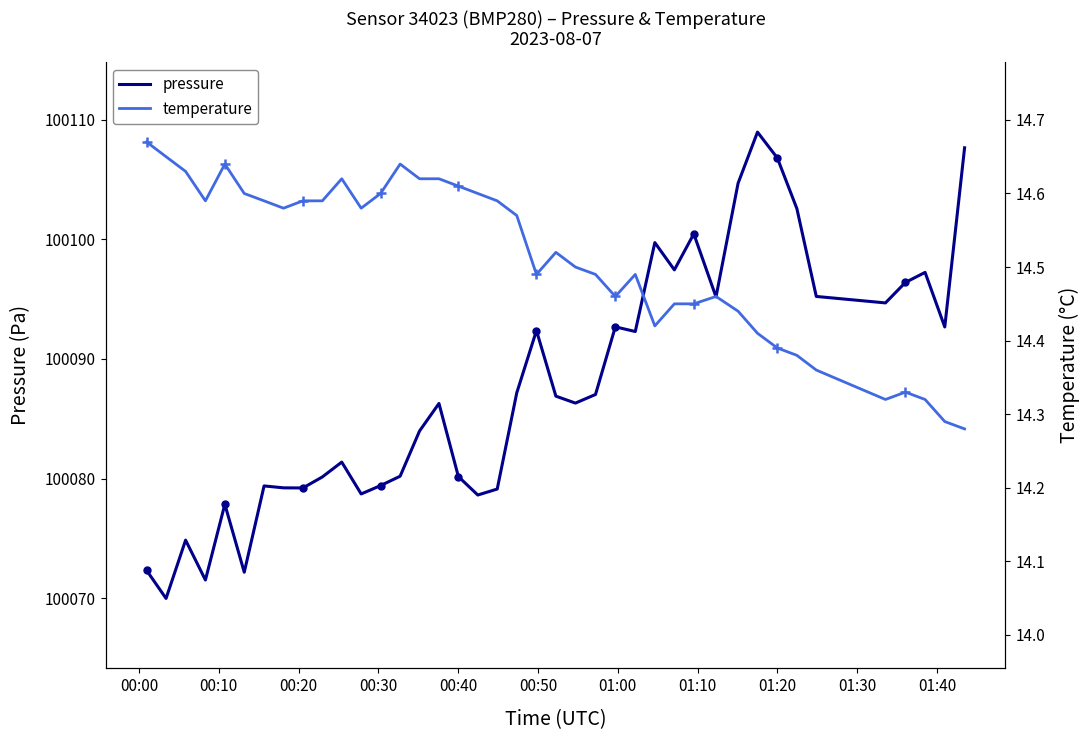

What is the difference between the maximum and second lowest values in the temperature series?

0.4